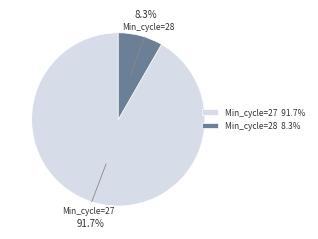

How much of the chart is everything except Min_cycle=28 8.3%?

91.7%